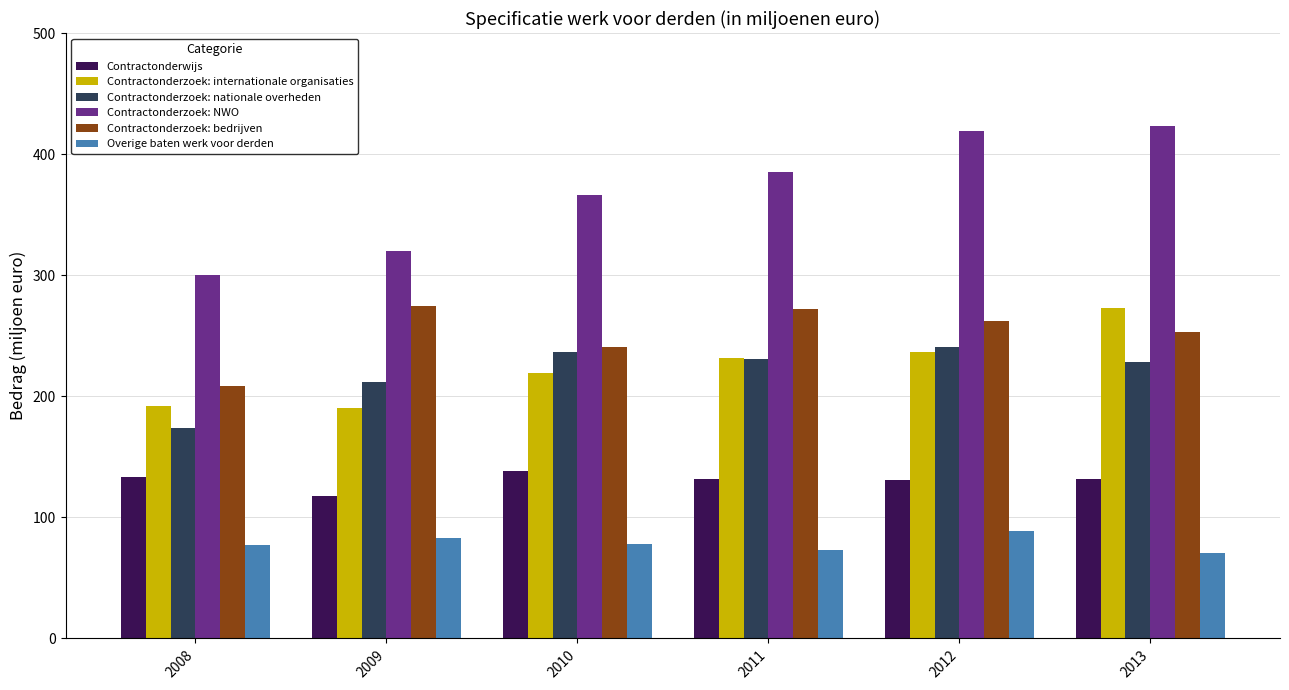

What is the difference between the maximum and minimum values in the Contractonderzoek: nationale overheden series?

66.8